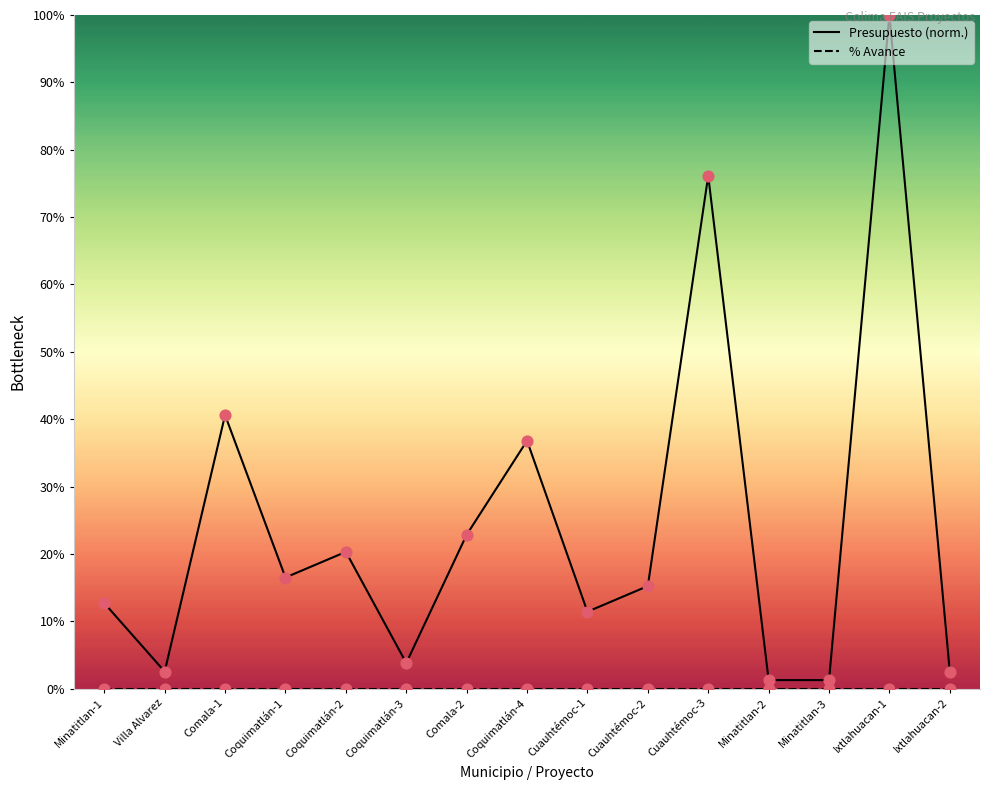

What are all the series names shown in the legend?

Presupuesto (norm.), % Avance